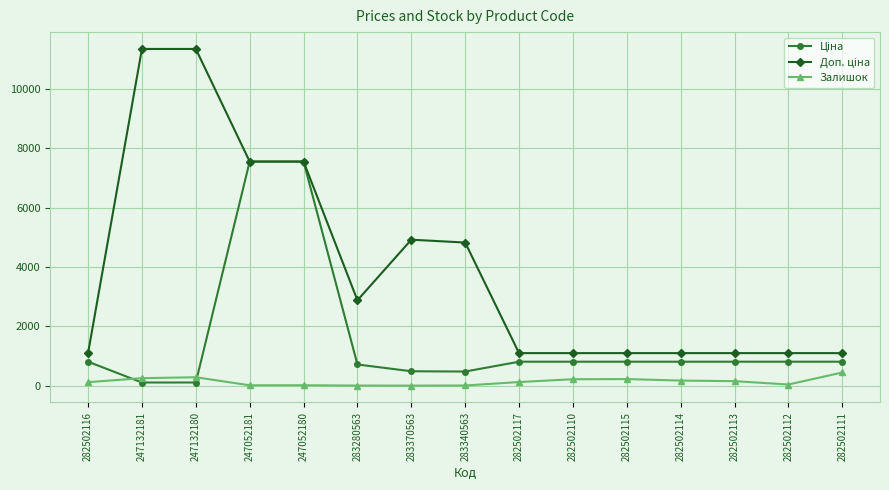

Does the chart have visible grid lines?

Yes